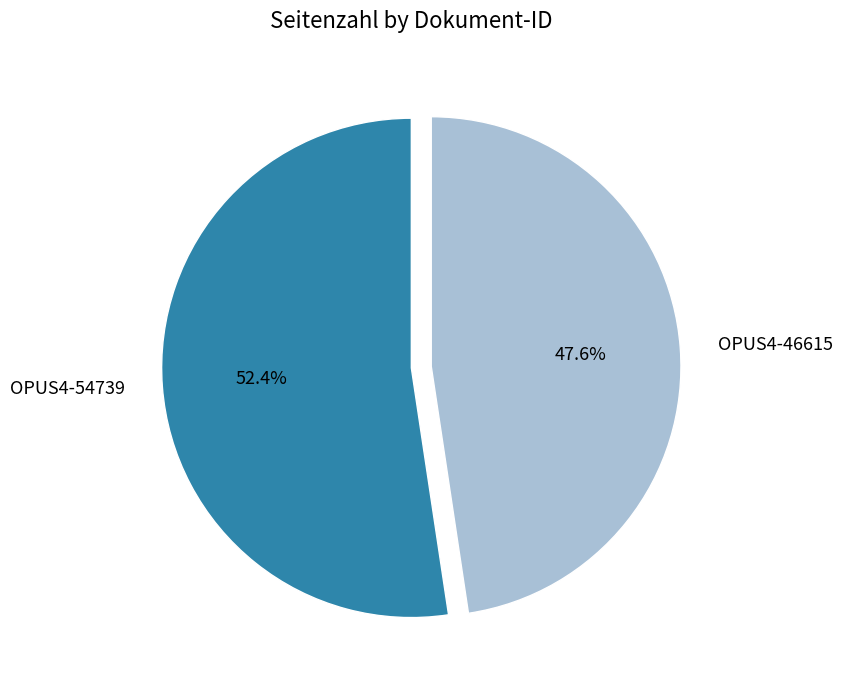

Approximately how many times larger is the value at OPUS4-46615 compared to OPUS4-54739?

0.9